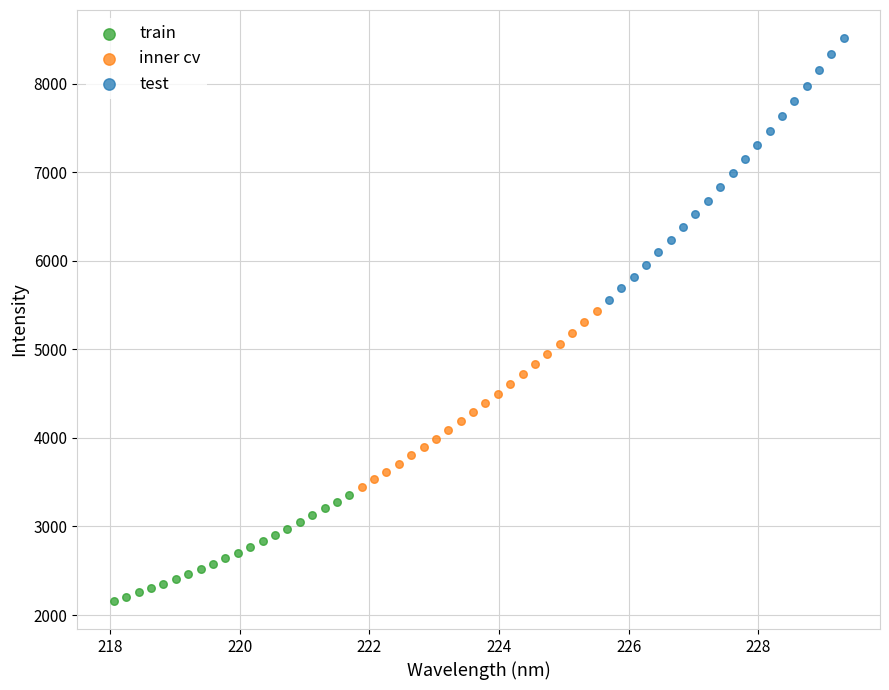

Which series contains the highest Y value?

test